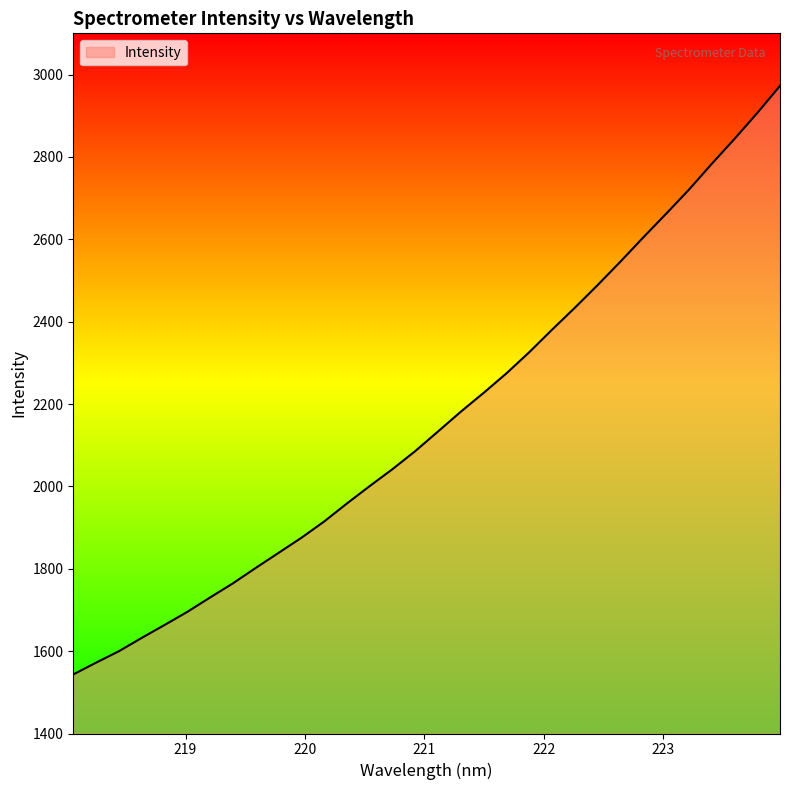

What is the maximum value shown in the chart?

2972.5